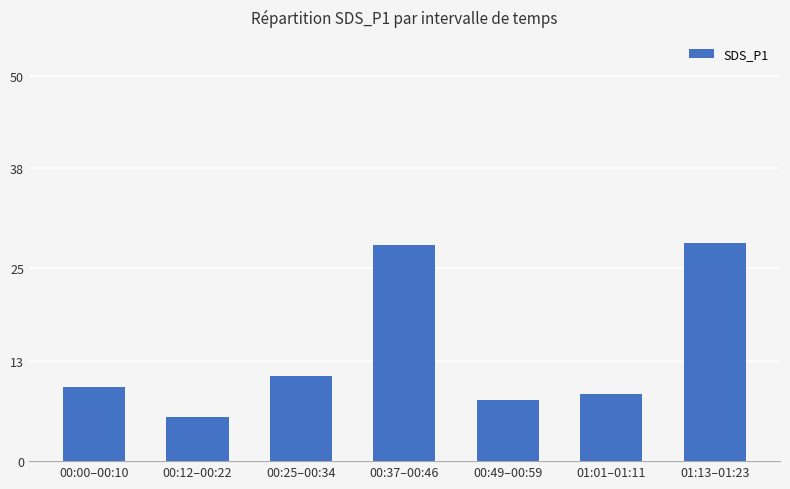

At which label does the data first exceed 9?

00:00–00:10